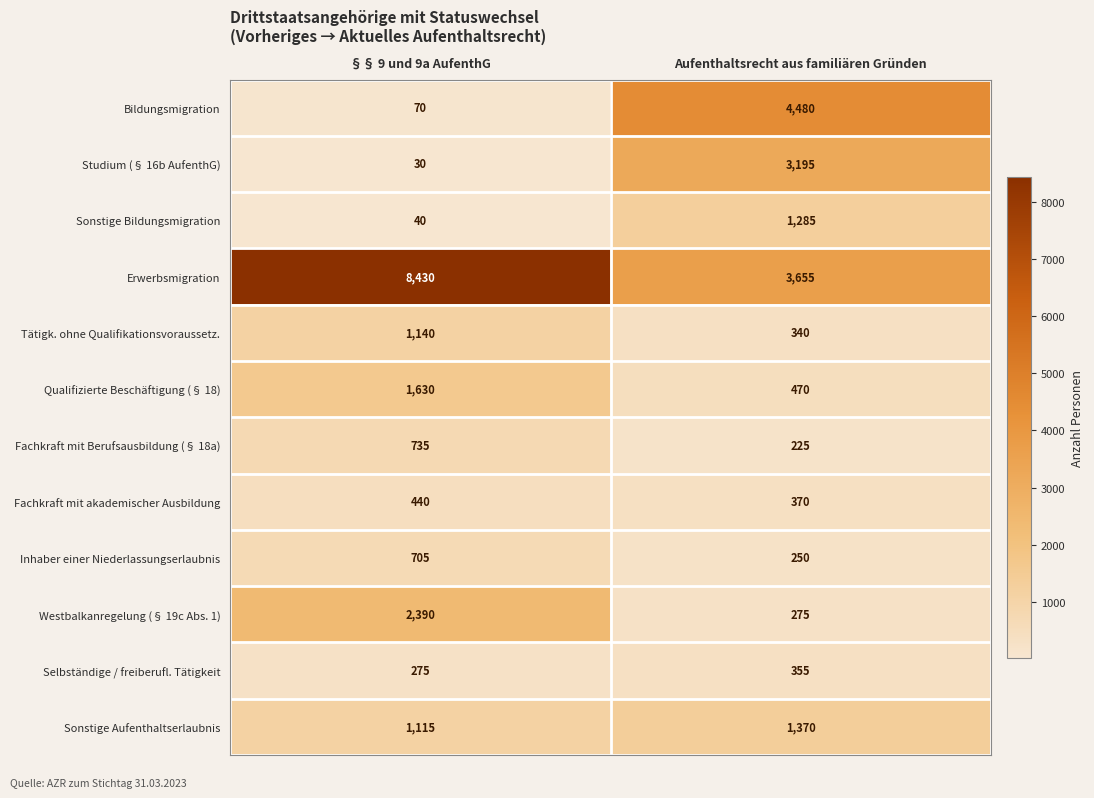

Where is Bildungsmigration nearest to the value 2275?

§§ 9 und 9a AufenthG